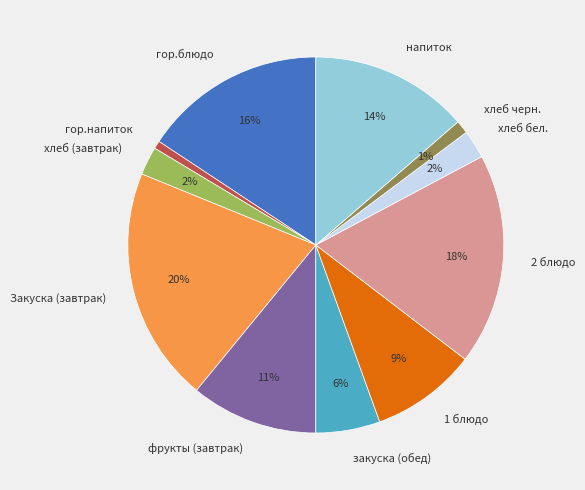

How many segments does this pie chart have?

11